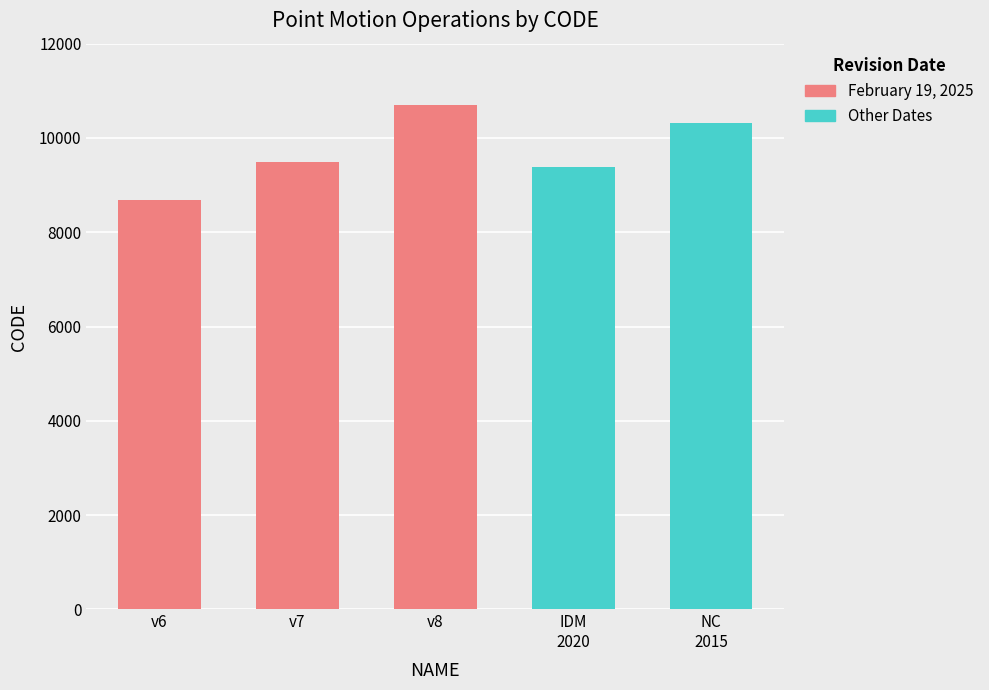

How many bars are there in total?

5